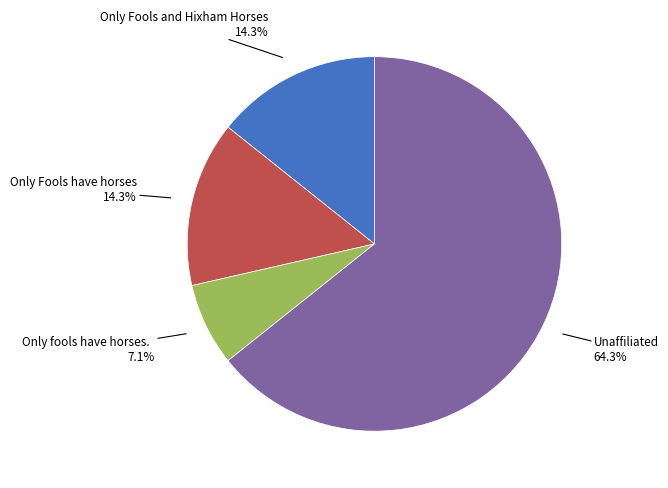

Does Only Fools and Hixham Horses represent more than half of the total?

No